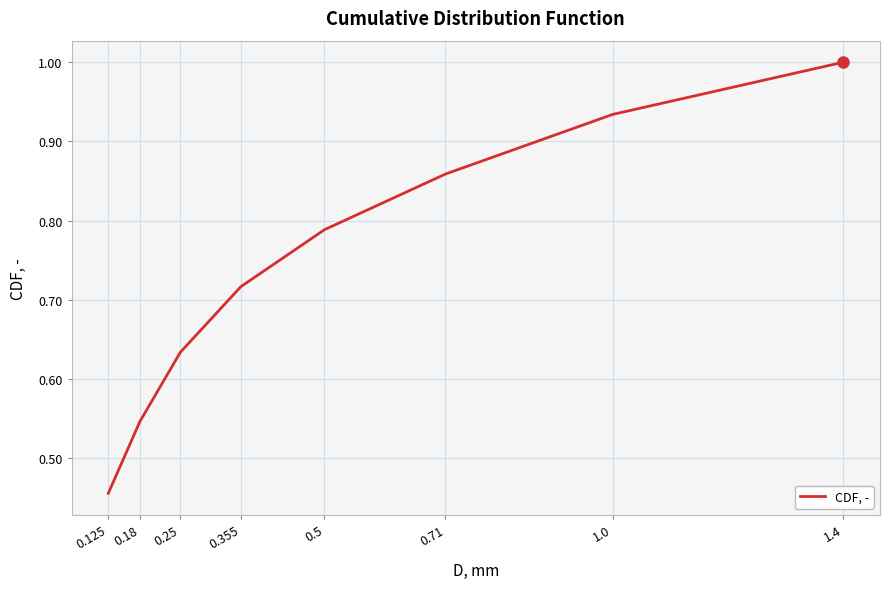

Is it true that the value at 0.355 is 1.3?

False